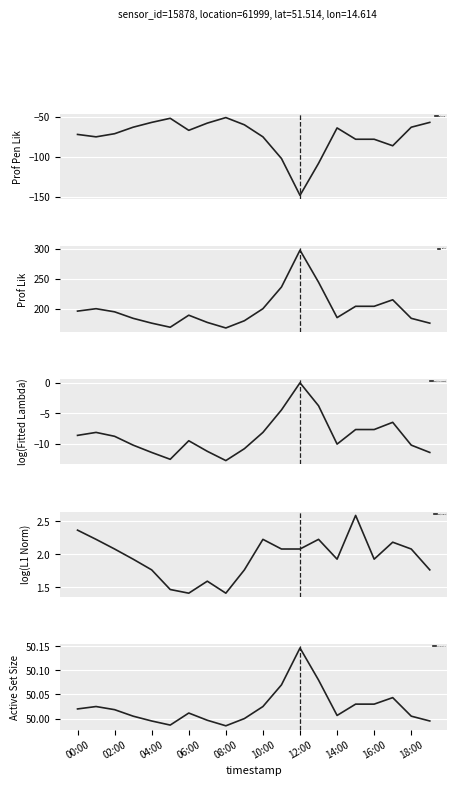

What is the highest value of the ProfPenLik series?

-51.0